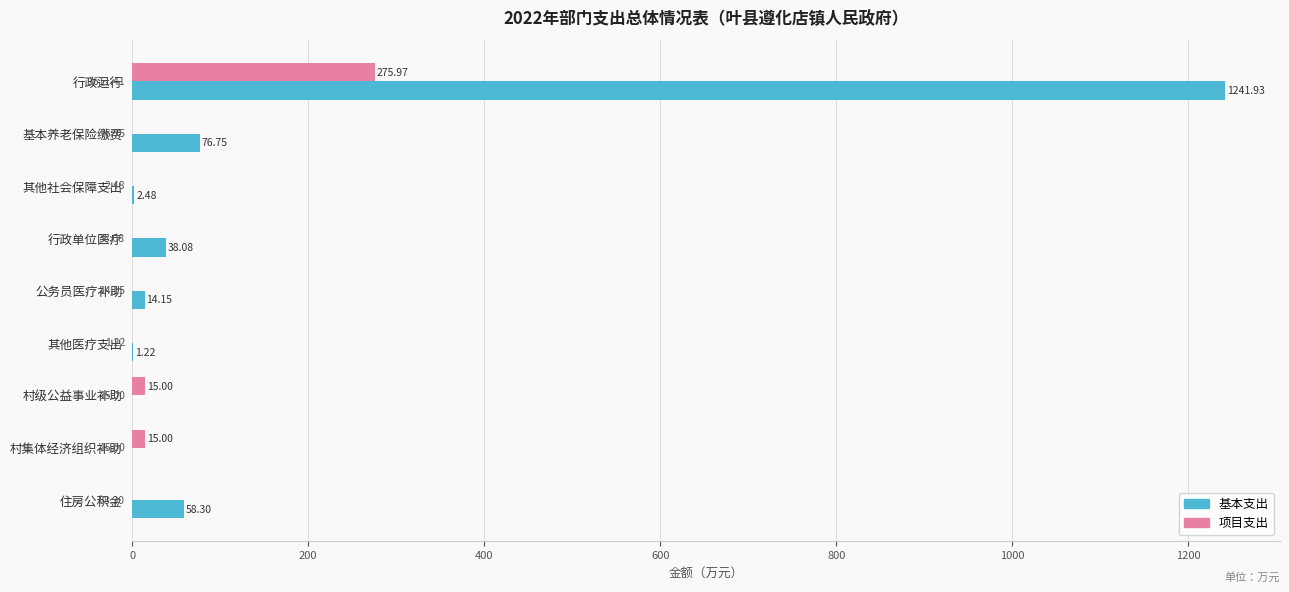

What is the total value across all series at 行政单位医疗?

38.1